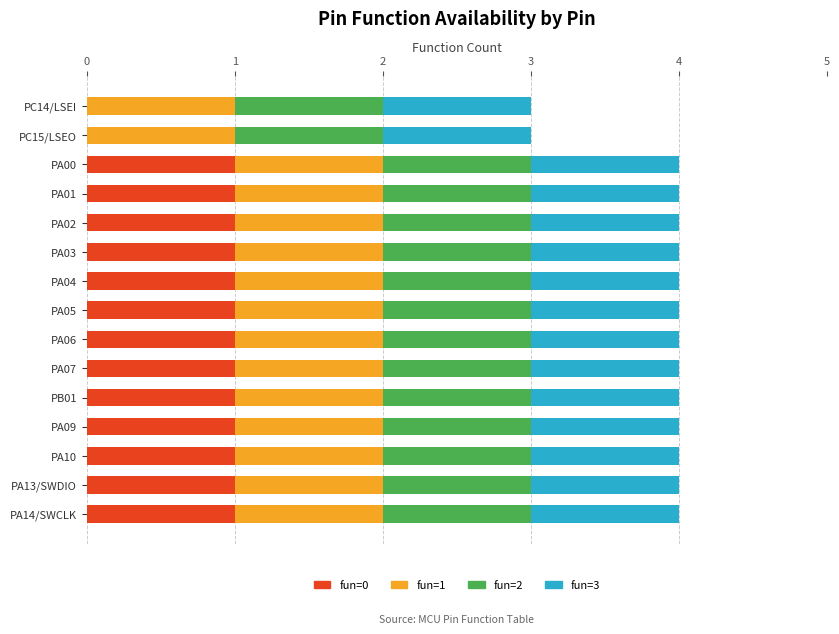

What is the total value across all series at PA07?

4